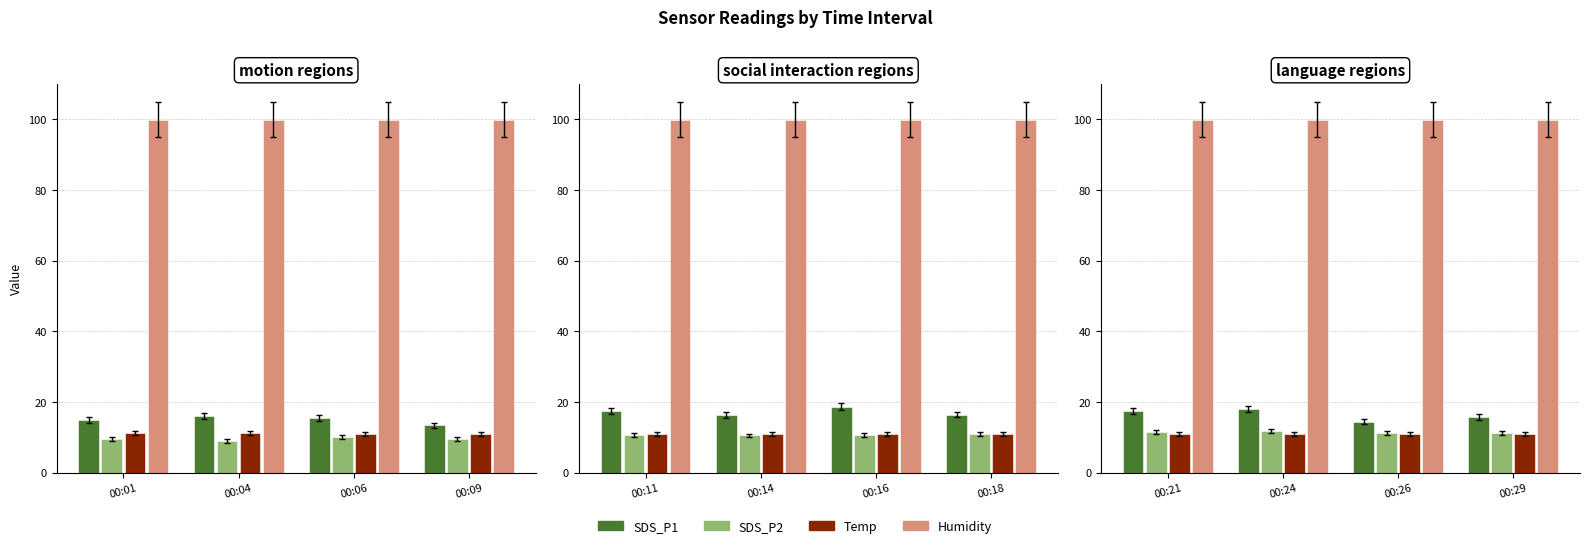

List the series in order of their peak value, lowest first.

Temp, SDS_P2, SDS_P1, Humidity